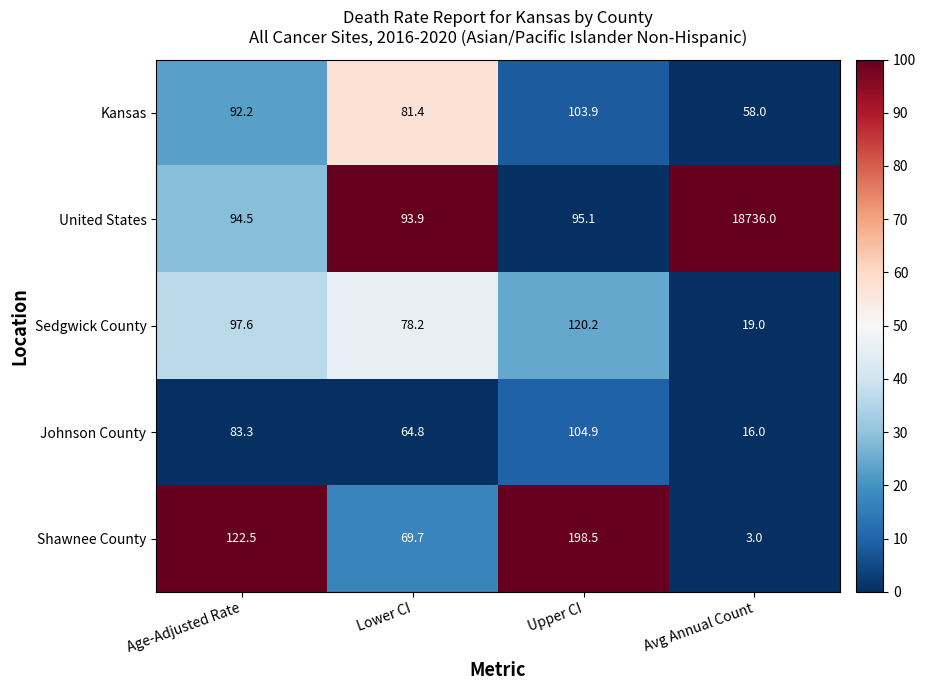

Read the Johnson County value at Avg Annual Count.

16.0